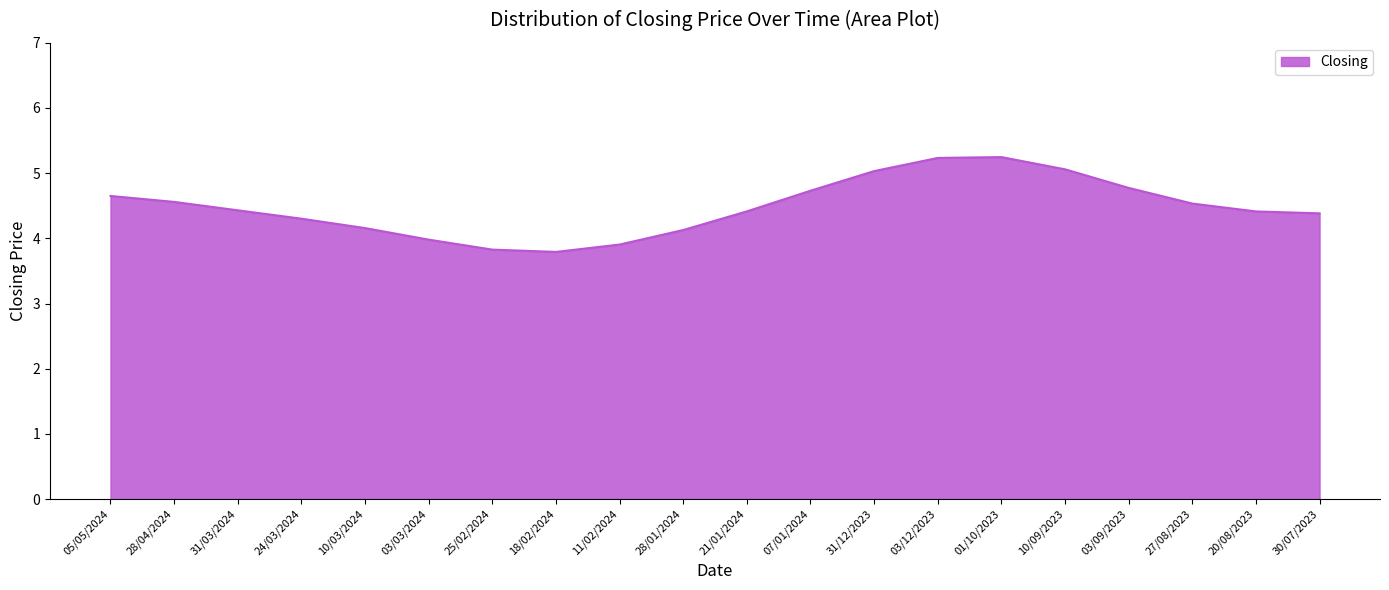

At which label is the value closest to 4?

03/03/2024